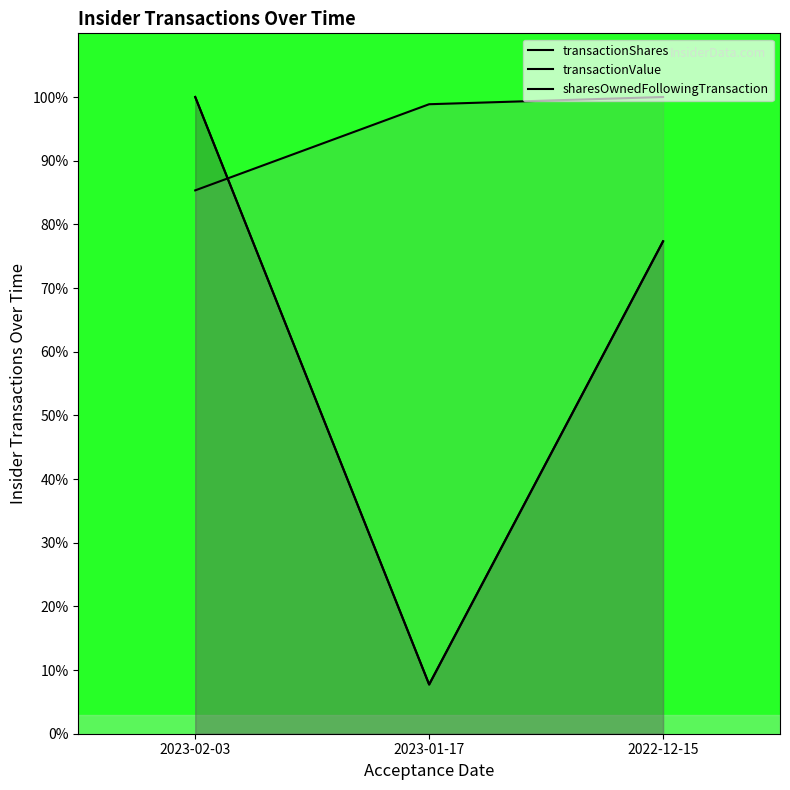

Rank the categories by transactionValue value from highest to lowest.

2023-02-03, 2022-12-15, 2023-01-17